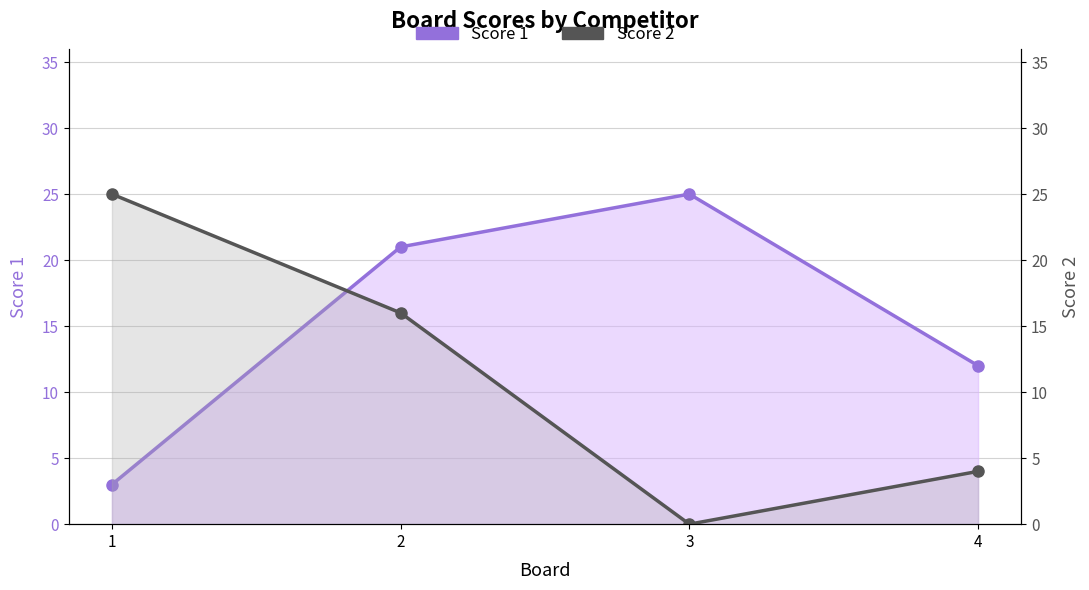

What are all the series names shown in the legend?

Score 1, Score 2